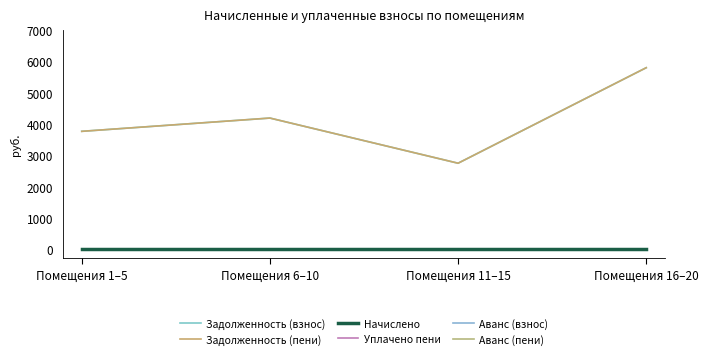

Does the chart display data point markers on the line(s)?

No